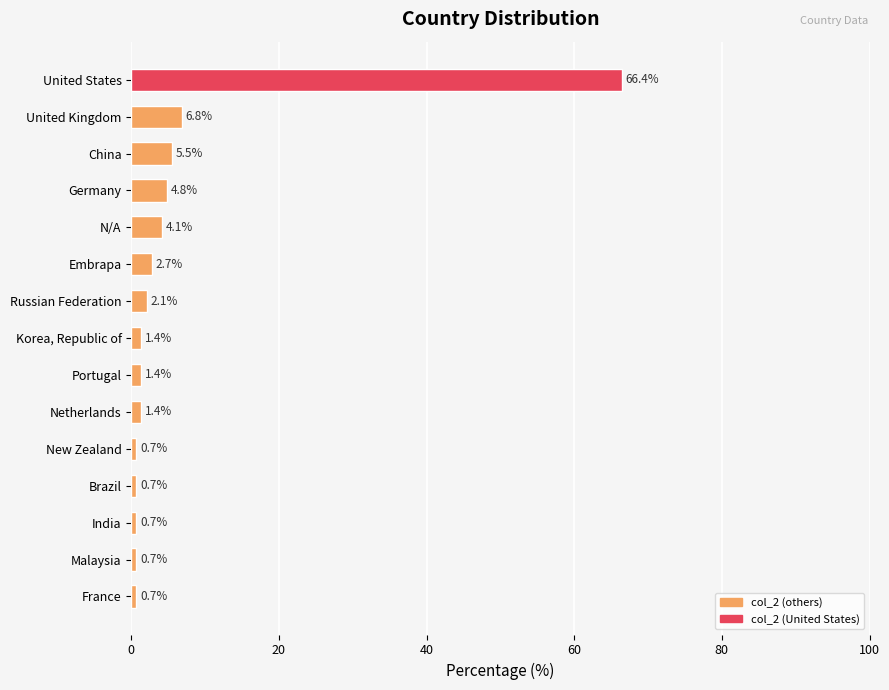

What value does the data have at New Zealand?

0.7